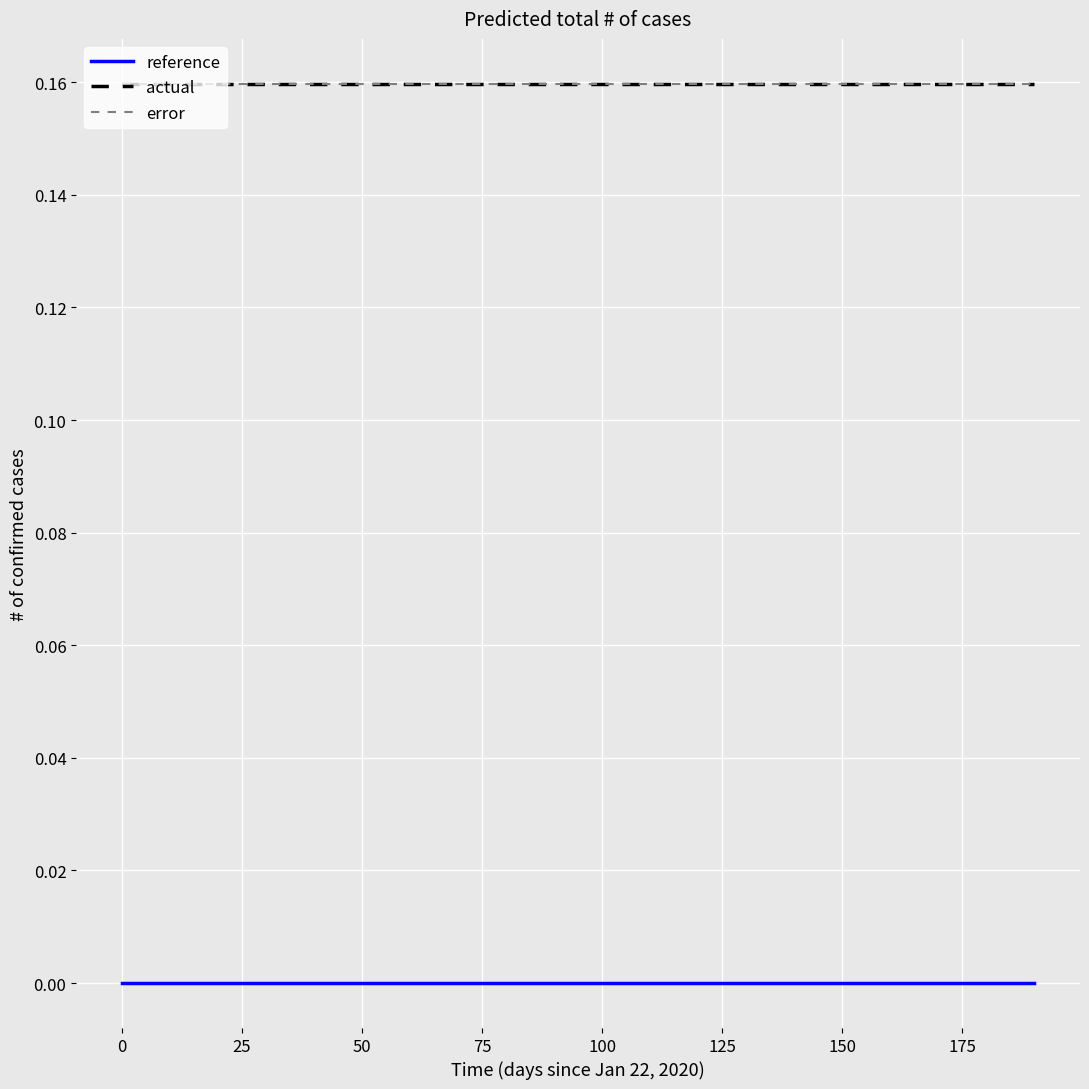

True or false: error and reference intersect in this chart.

False